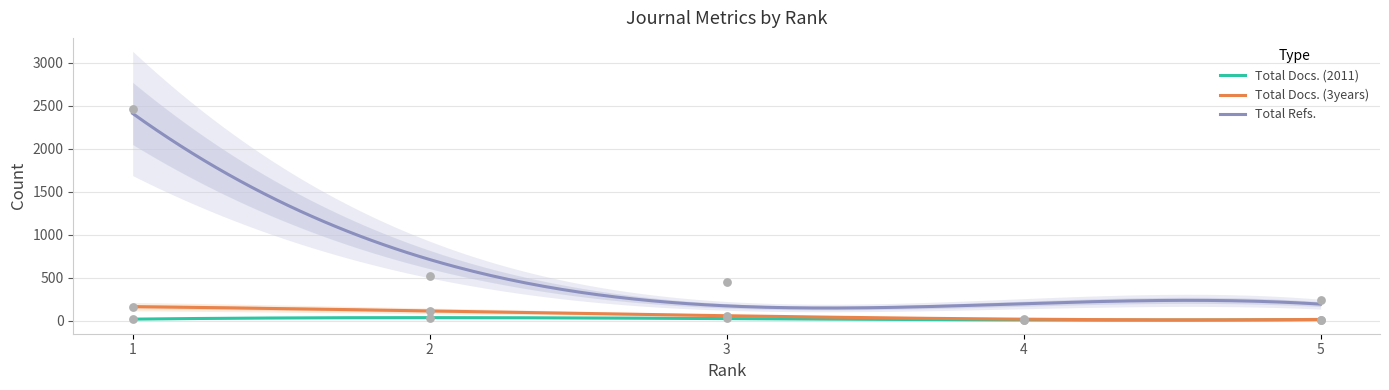

What are all the series names shown in the legend?

Total Docs. (2011), Total Docs. (3years), Total Refs.